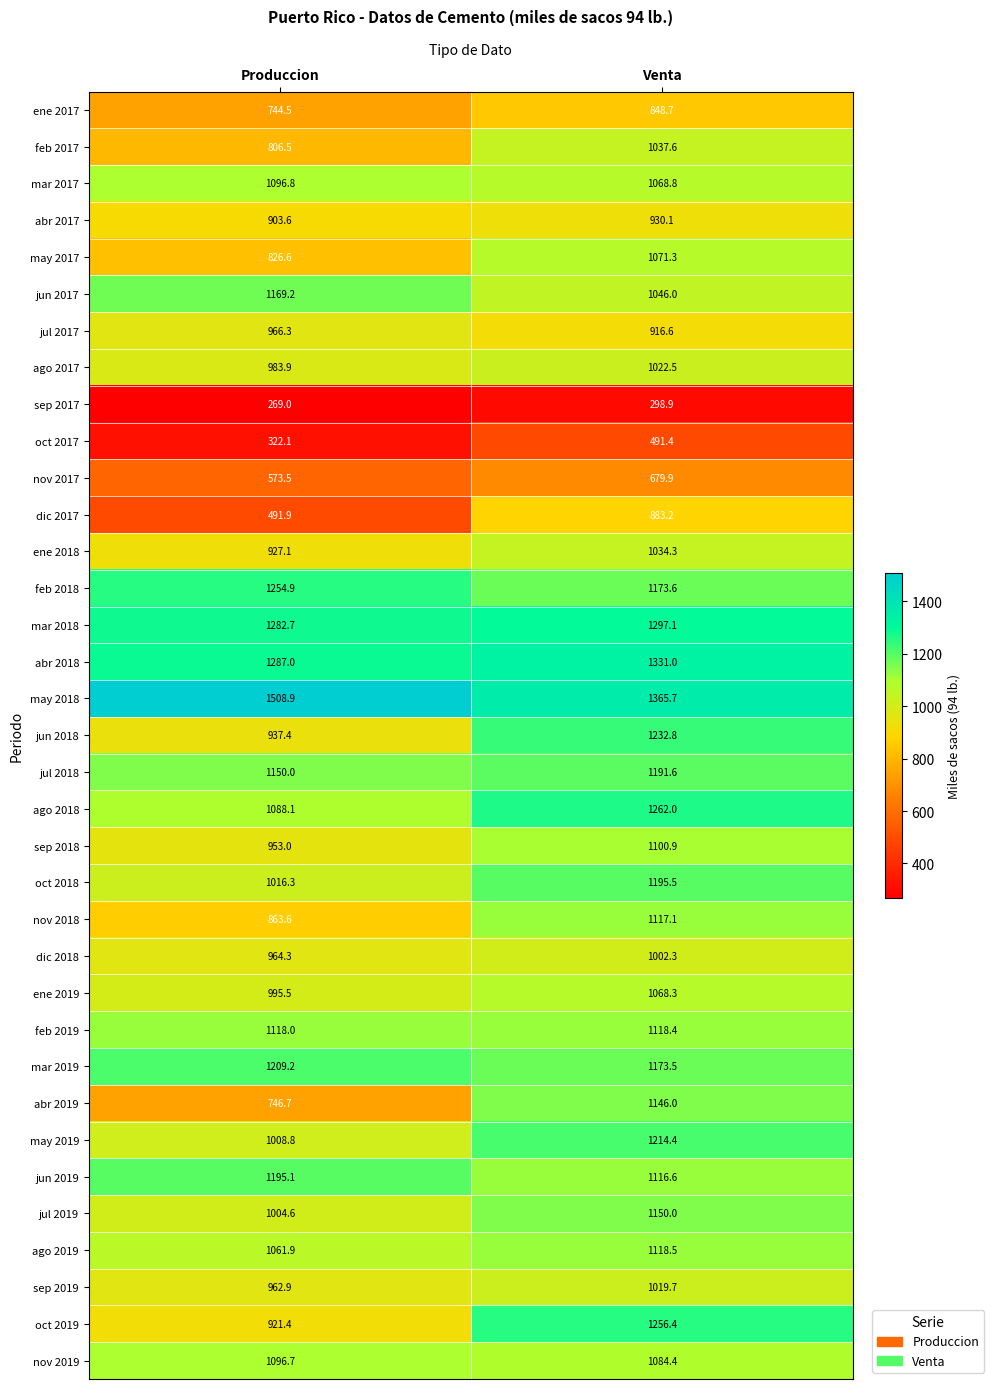

Read the jun 2017 value at Venta.

1046.0